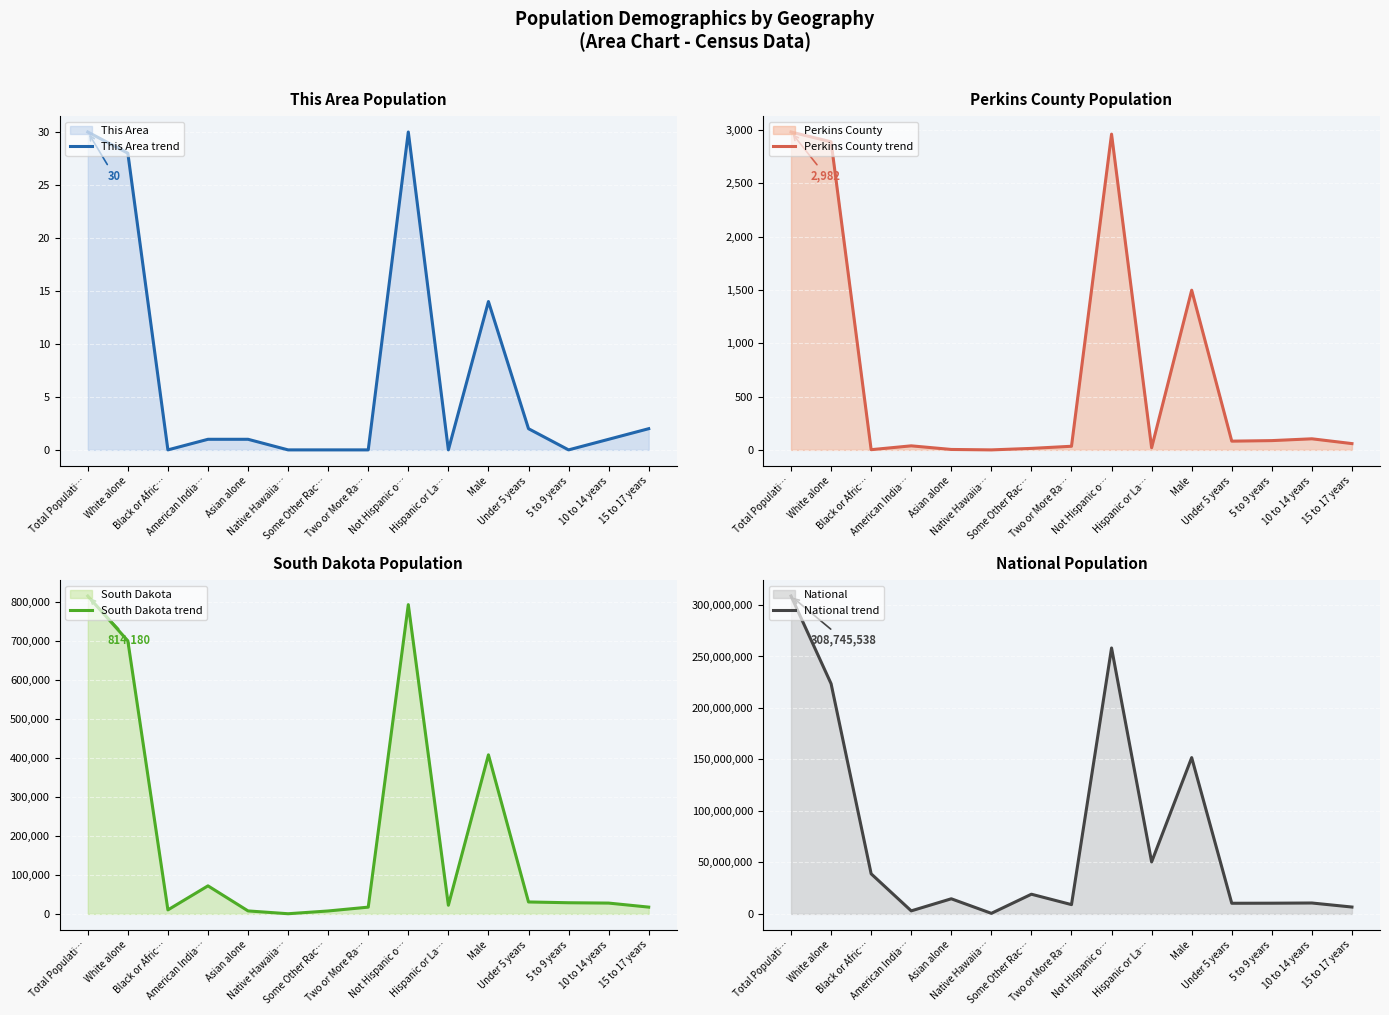

True or false: National trend has a value of 223553265 at White alone.

True